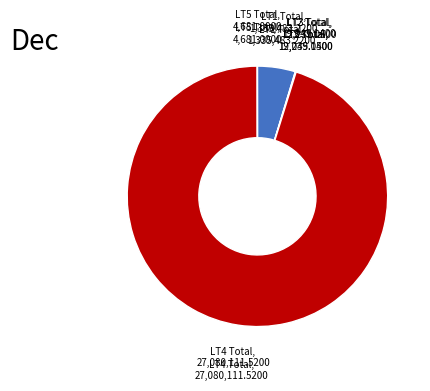

Does any single category account for the majority?

Yes